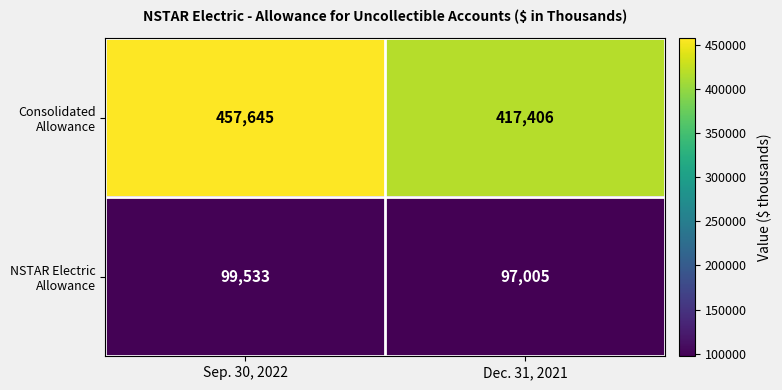

Which category has the highest value across all series?

Sep. 30, 2022